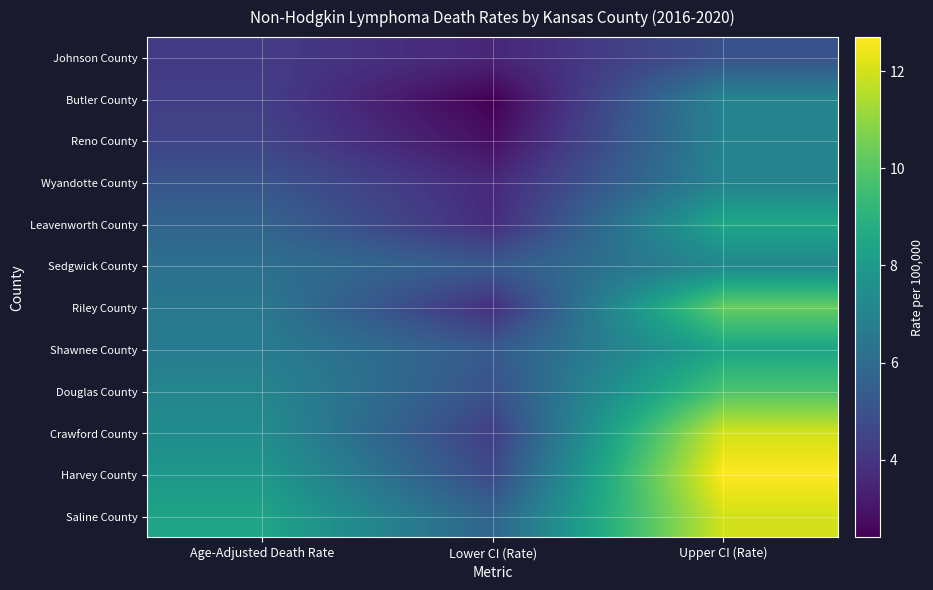

At Upper CI (Rate), list the series in order from largest to smallest.

Harvey County, Crawford County, Saline County, Riley County, Douglas County, Leavenworth County, Shawnee County, Sedgwick County, Butler County, Reno County, Wyandotte County, Johnson County